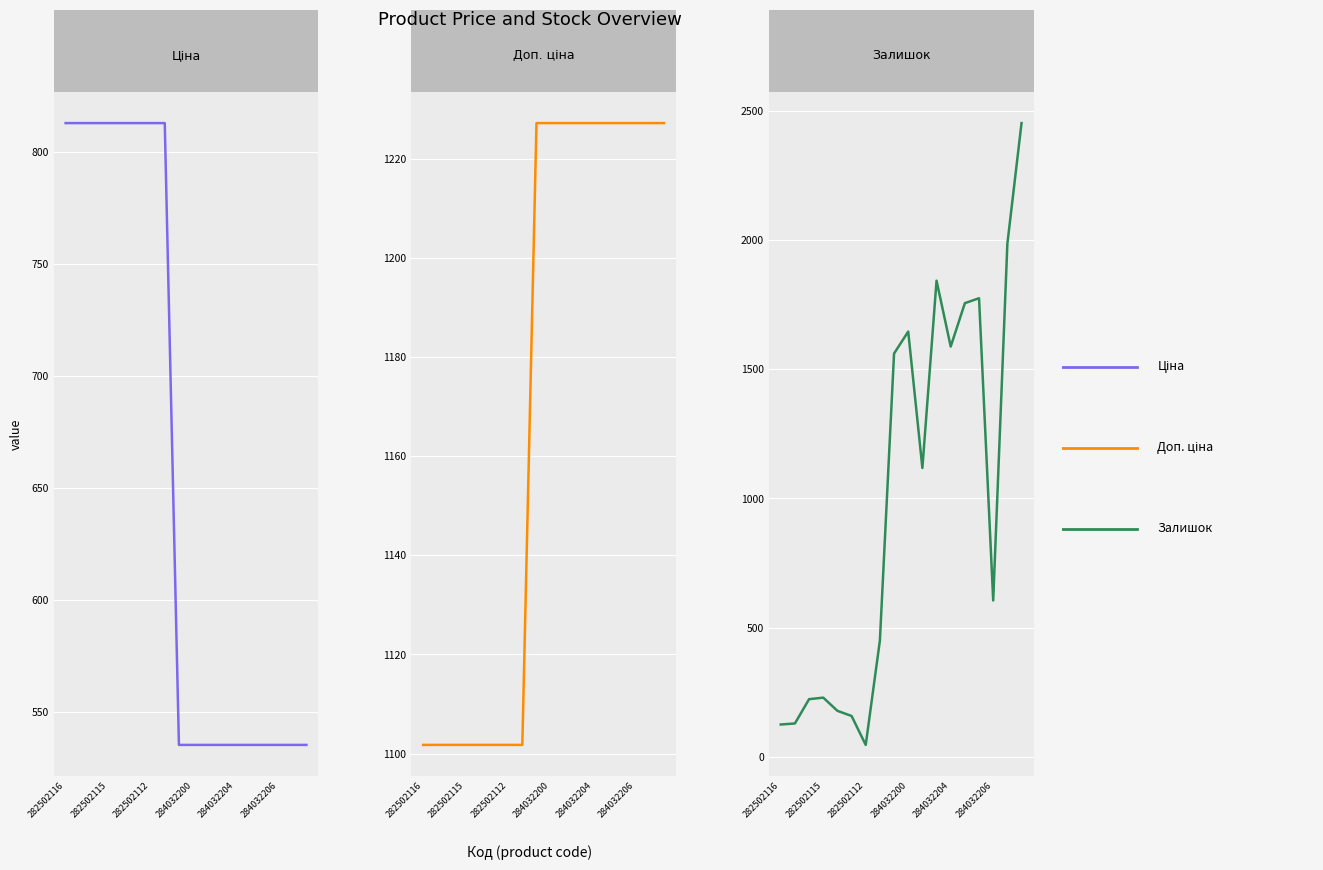

What is the sum of all Залишок values?

17869.0